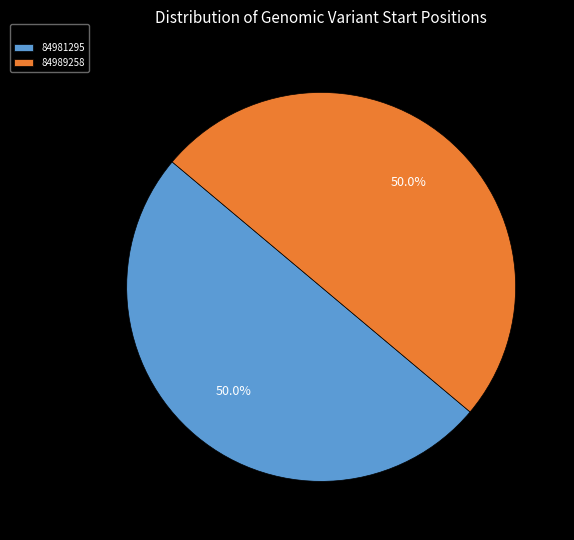

What is the ratio of the value at 84981295 to the value at 84989258?

1.0